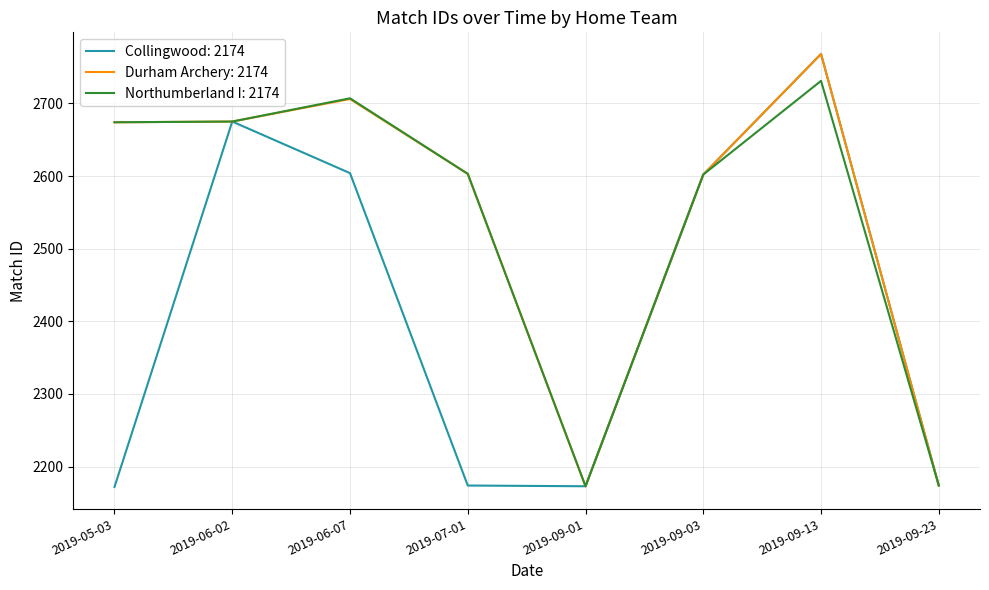

At which category does the chart reach its peak across all series?

2019-09-13